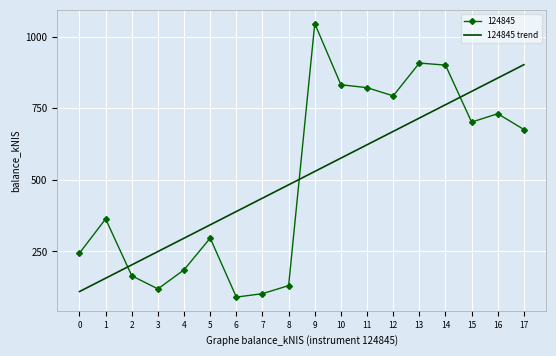

What is the total value across all series at 8?

613.1